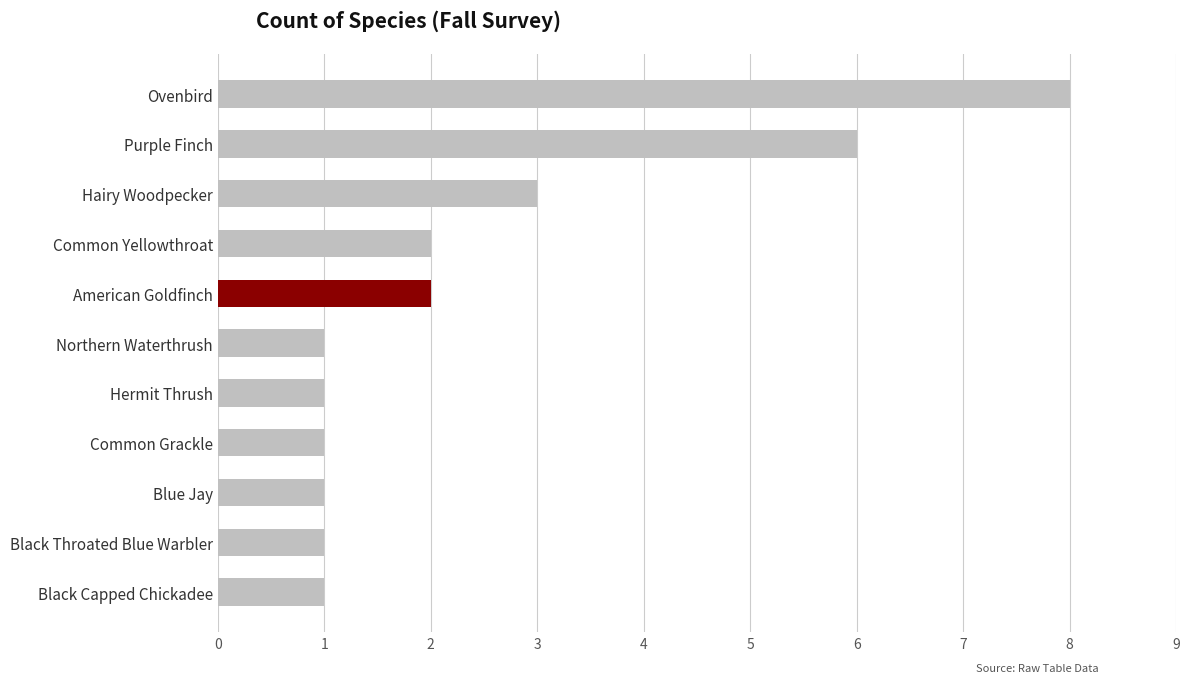

At which category does the chart reach its peak across all series?

Ovenbird